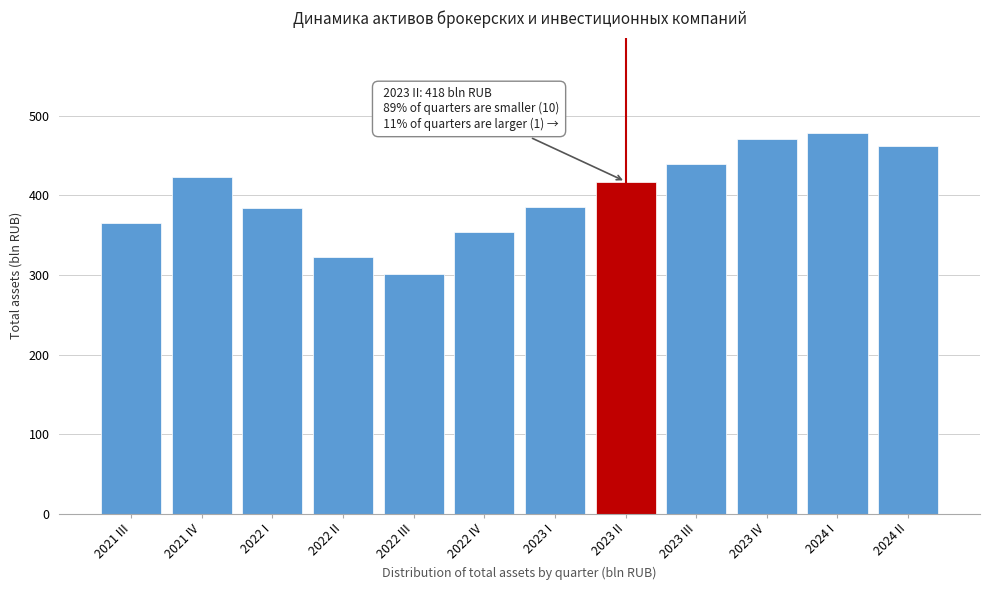

What is the label of the 6th bar from the right?

2023 I